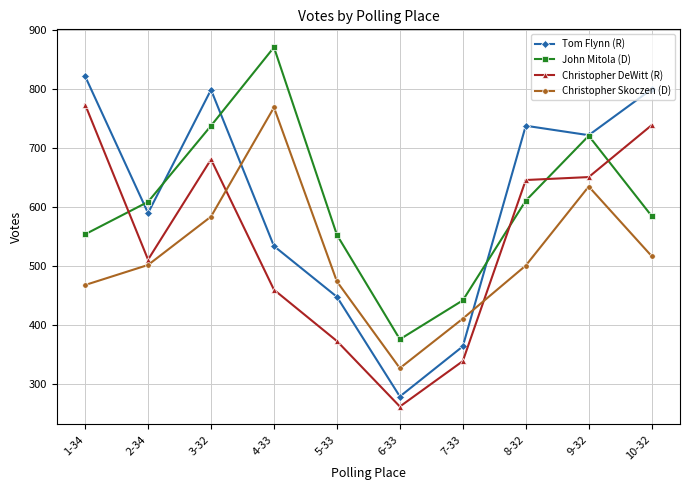

Which category has the highest value across all series?

4-33